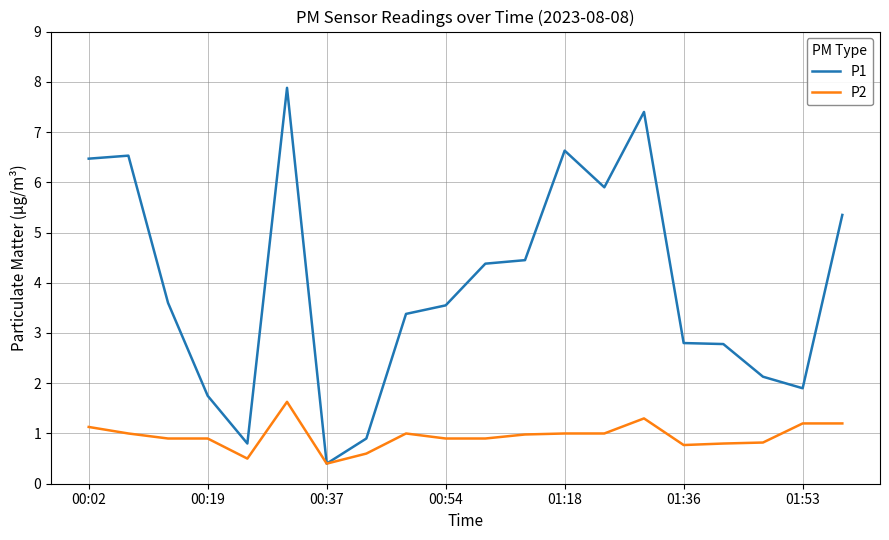

Rank the series by their average value, from lowest to highest.

P2, P1